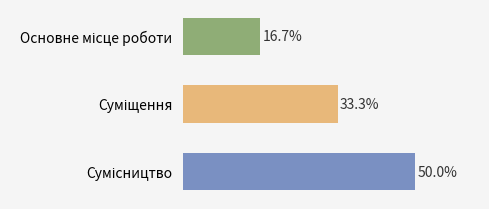

How many categories are shown in the chart?

3